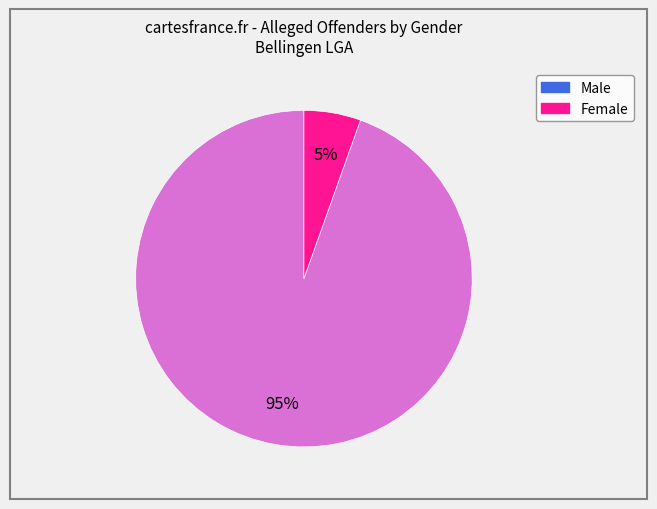

Between Female and Male, which is larger?

Male